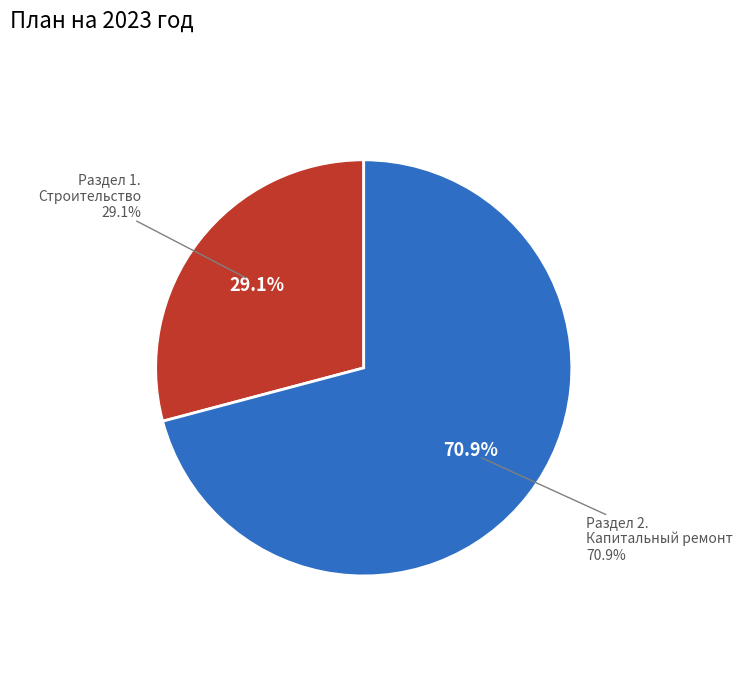

Approximately how many times larger is the value at Раздел 2. Капитальный и текущий ремонт compared to Раздел 1. Строительство (приобретение)?

2.4